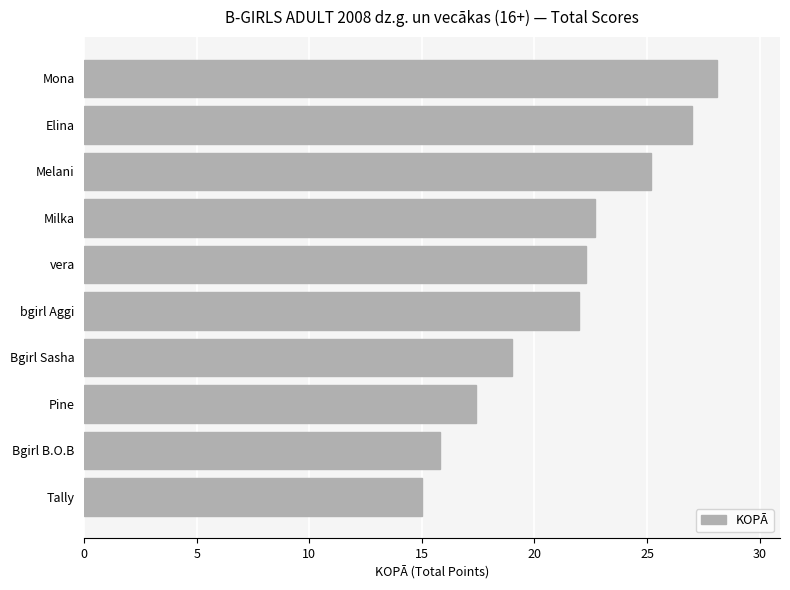

What is the difference between the second highest and second lowest values?

11.2